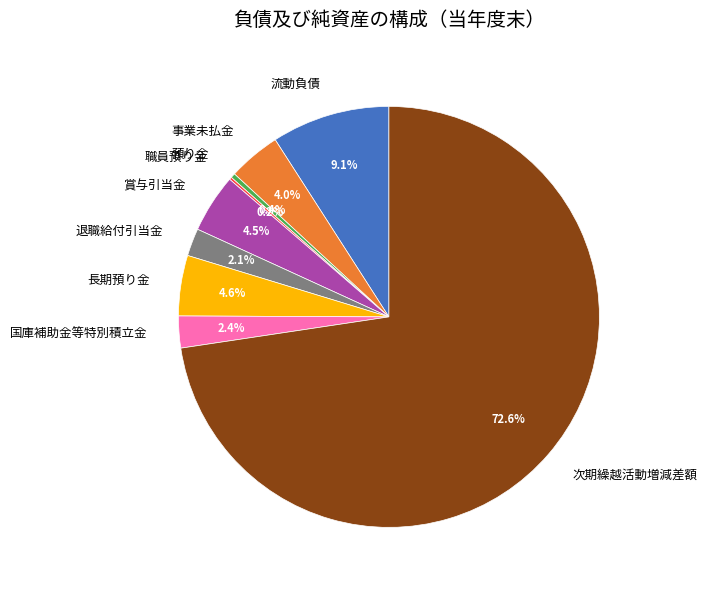

To the nearest percent, what is the difference between the largest and smallest slice percentages?

72%